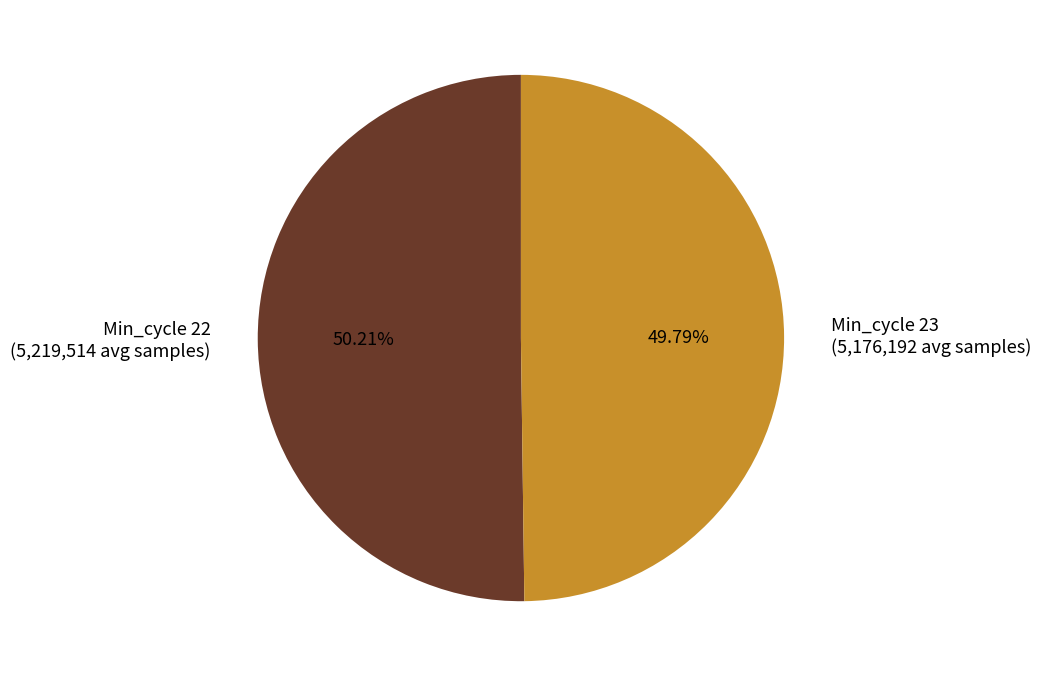

Approximately how many times larger is the value at Min_cycle 22 (5,219,514 avg samples) compared to Min_cycle 23 (5,176,192 avg samples)?

1.0